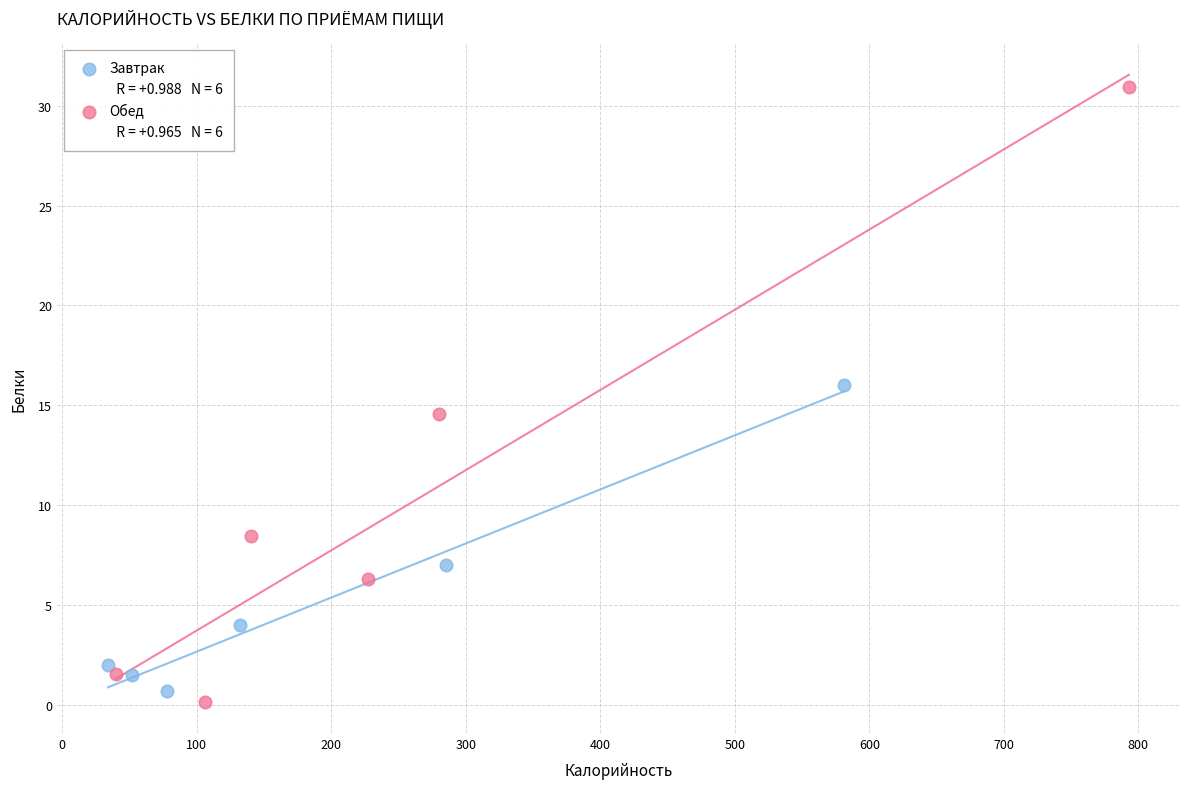

Which series contains the lowest Y value?

Обед